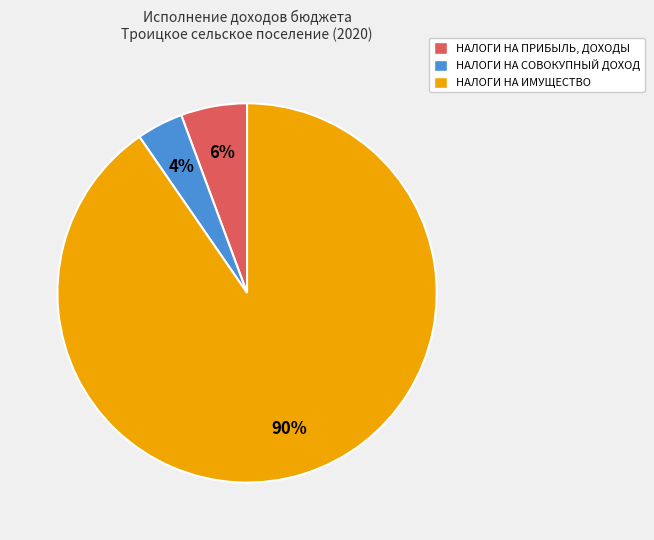

To the nearest percent, what percentage of the pie is НАЛОГИ НА ИМУЩЕСТВО?

90%